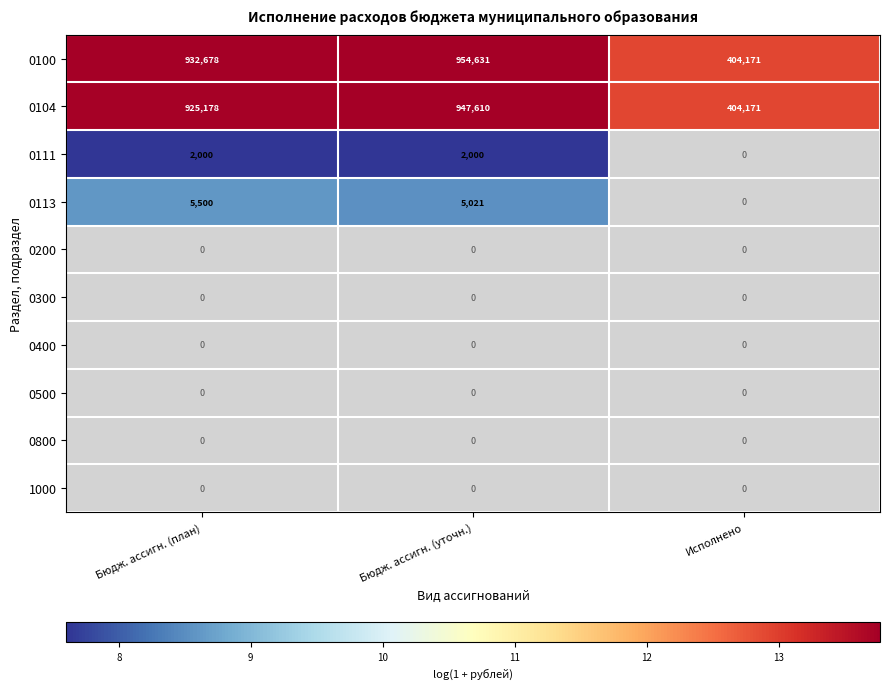

What value does the 0100 series have at Бюдж. ассигн. (план)?

932678